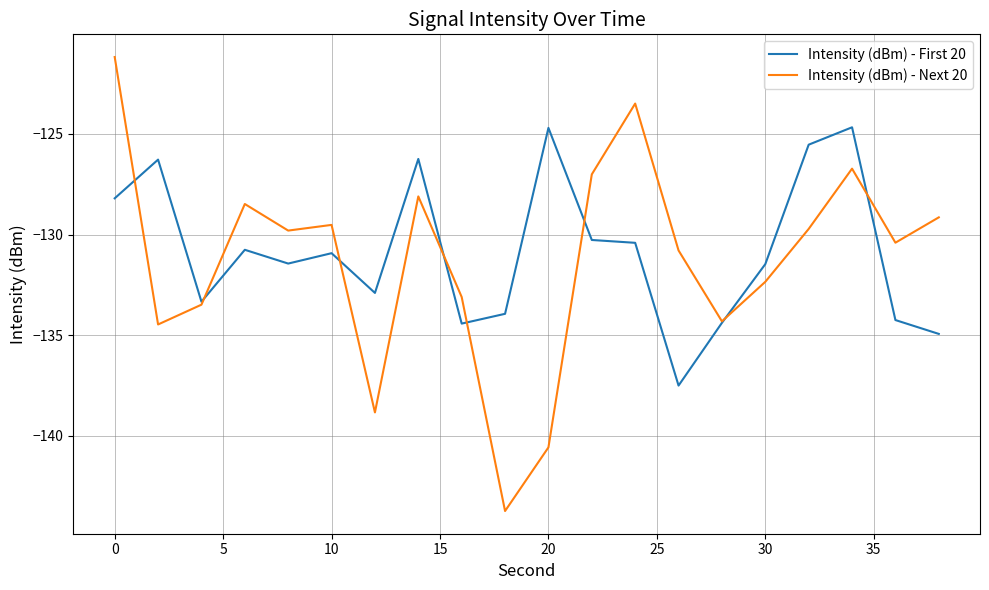

True or false: Intensity (dBm) - First 20 has more than 2 interior local peaks.

True